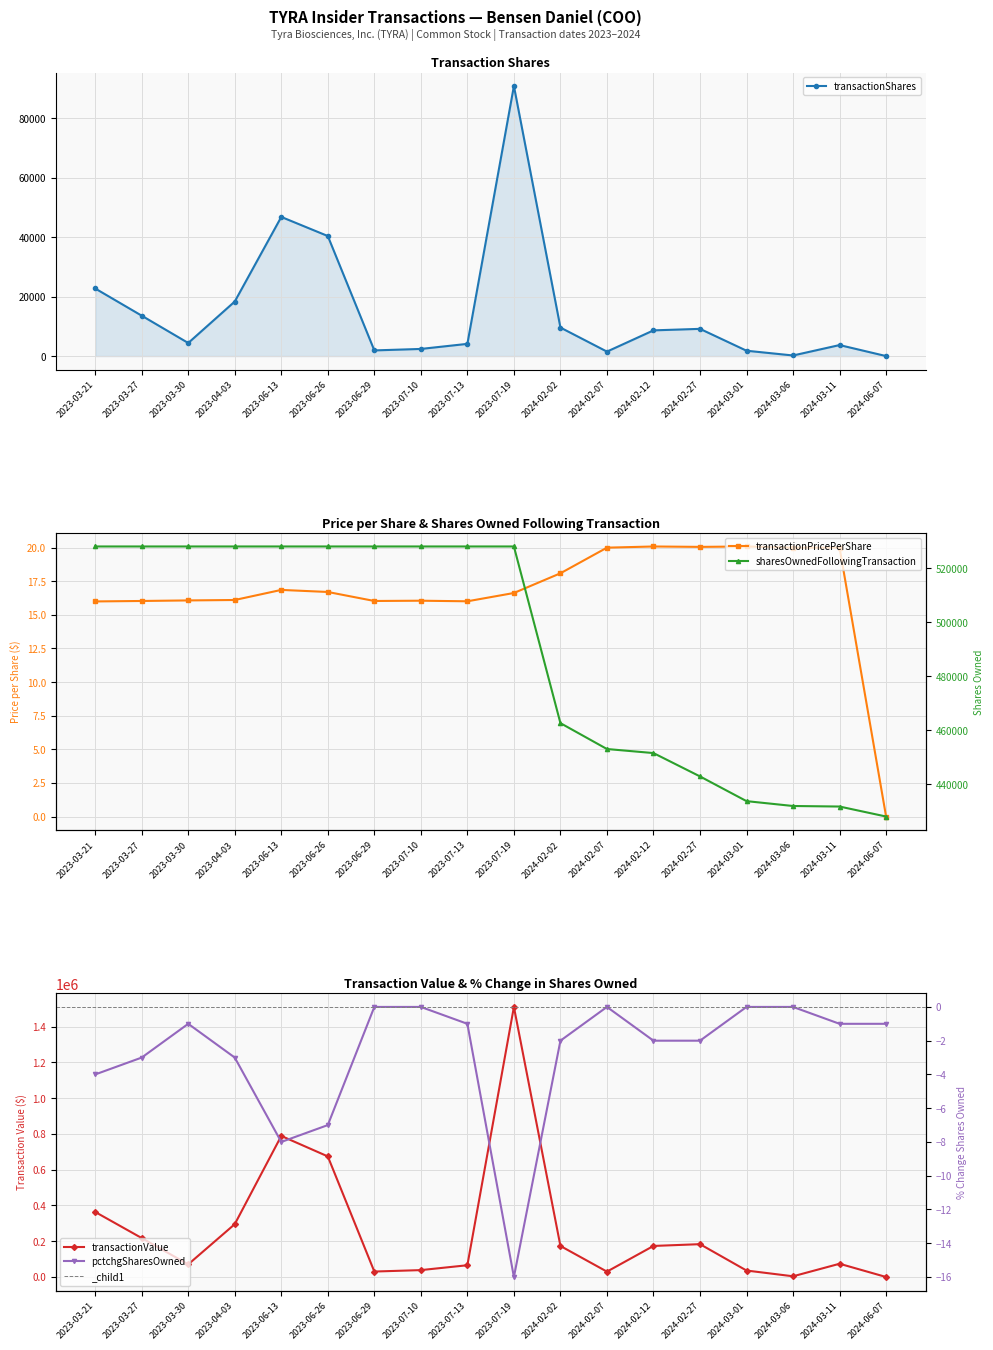

Which series has the largest total across all categories?

sharesOwnedFollowingTransaction